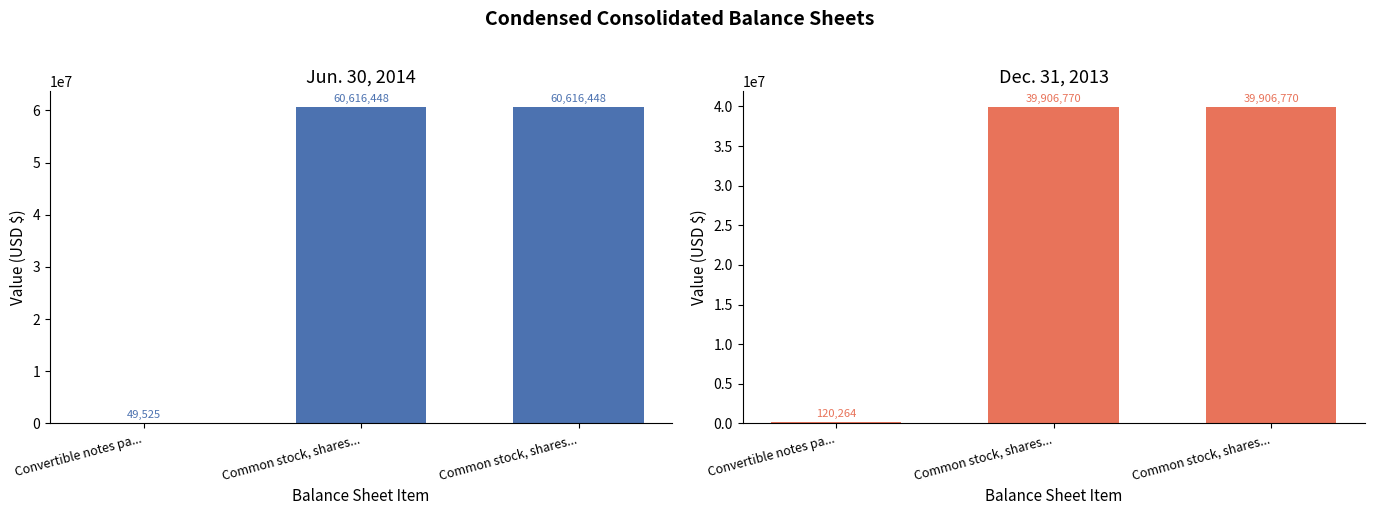

Does the chart contain any negative values?

No